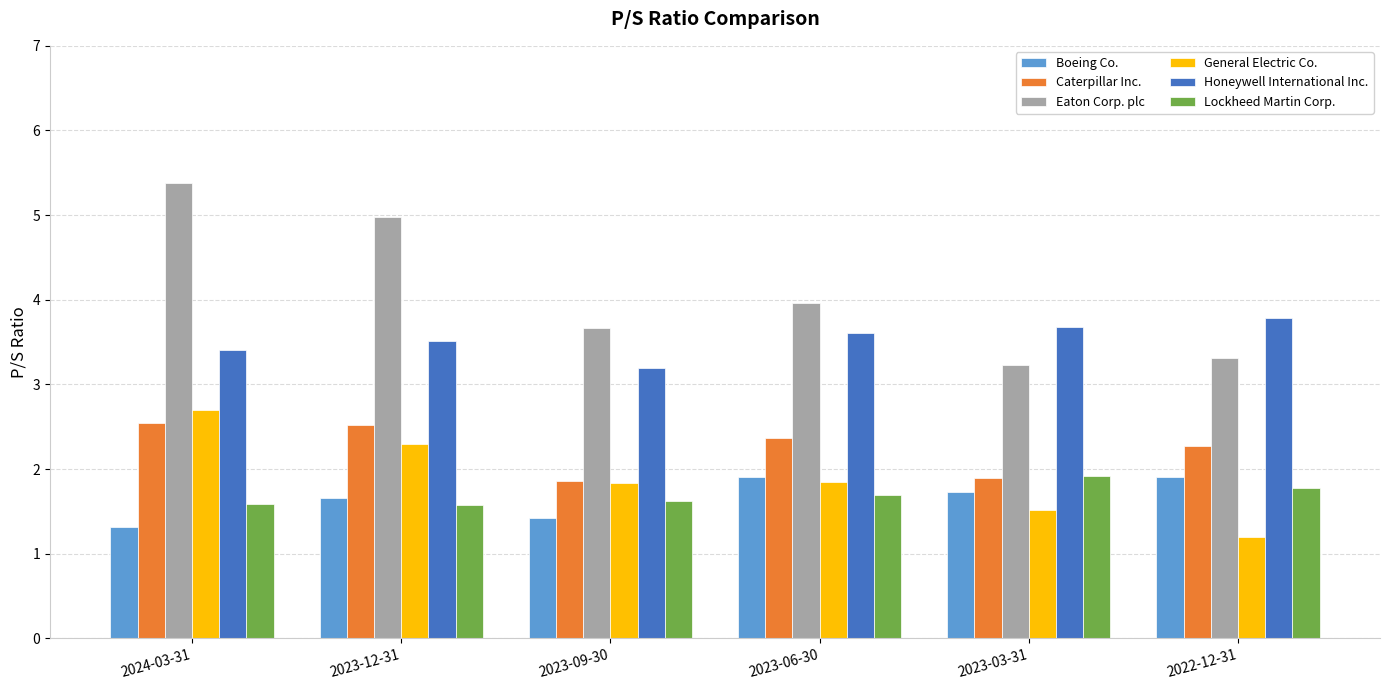

How many groups of bars are there?

6